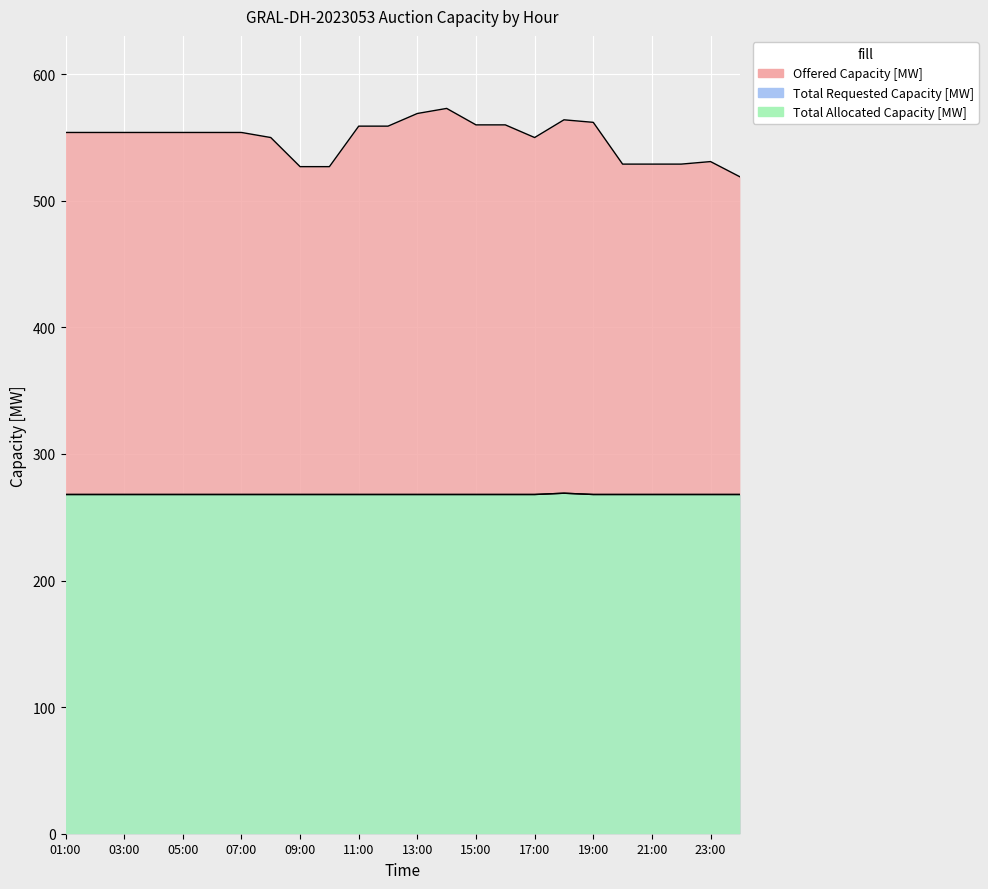

True or false: Total Allocated Capacity [MW] has a value of 268 at 01:00.

True